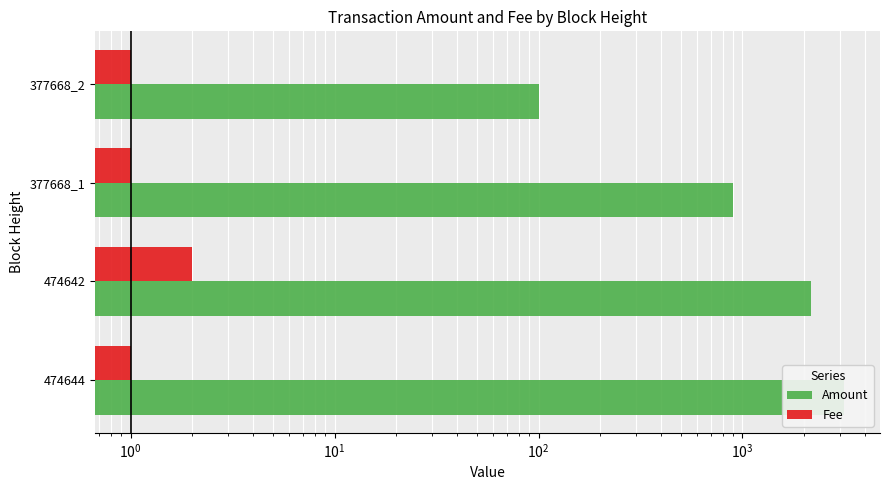

Which series has the largest total across all categories?

Amount